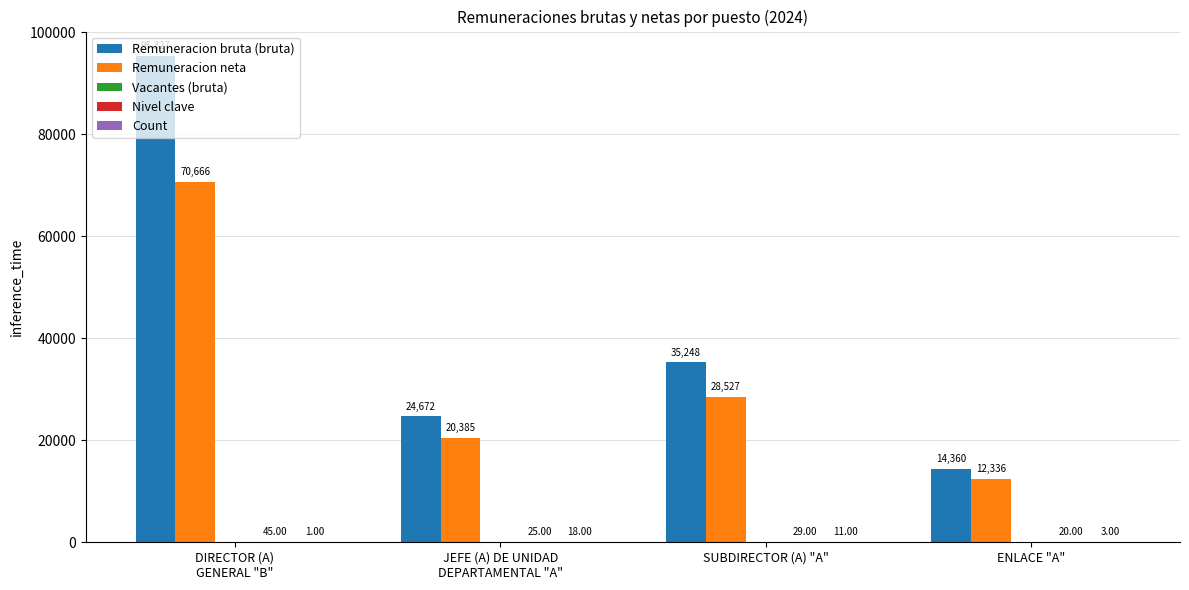

Where is Remuneracion neta nearest to the value 41500?

SUBDIRECTOR (A) "A"